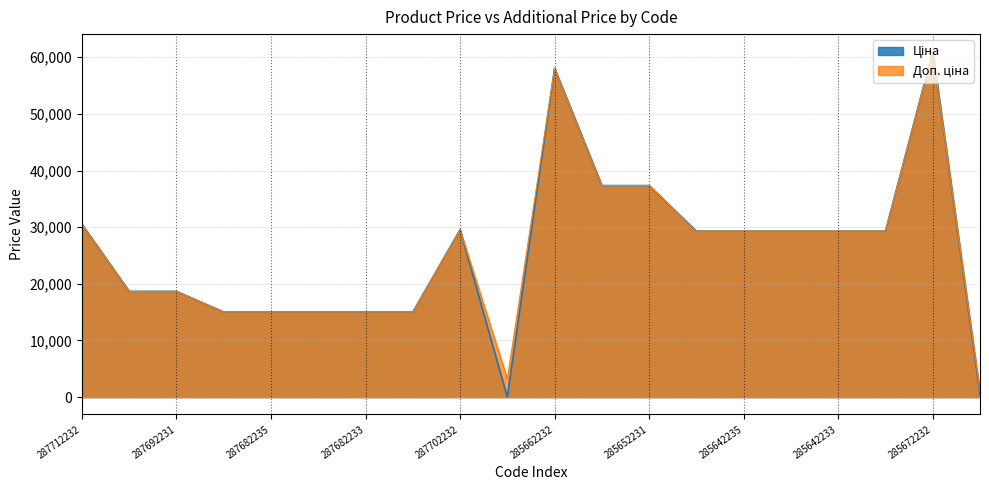

How many interior local peaks does the Доп. ціна series have?

3